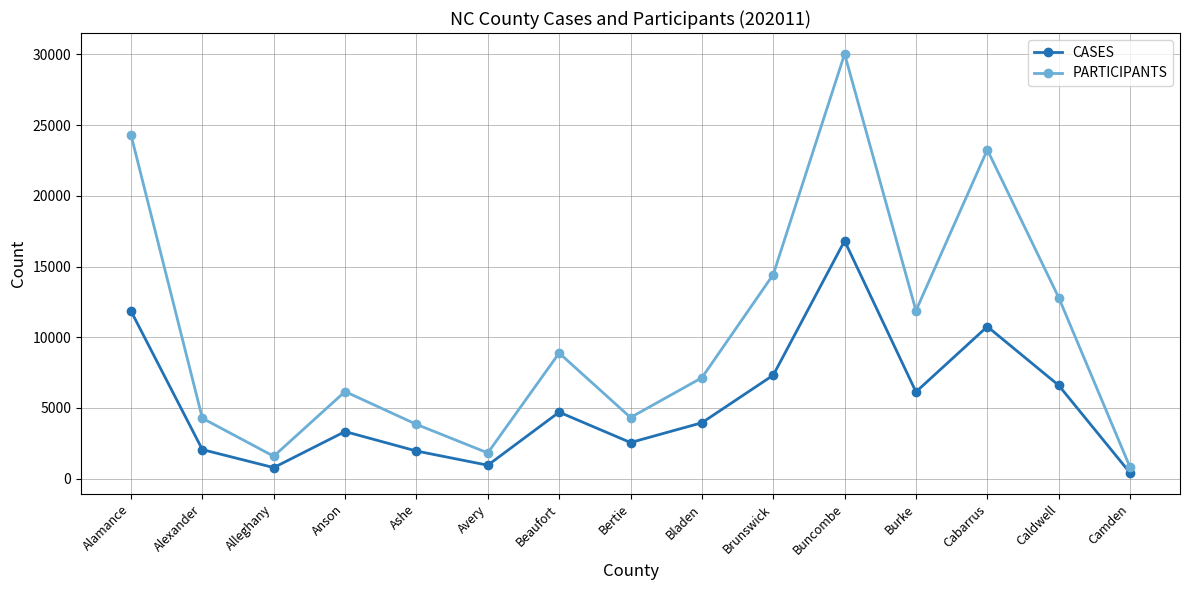

At which category is the sum across all series the highest?

Buncombe